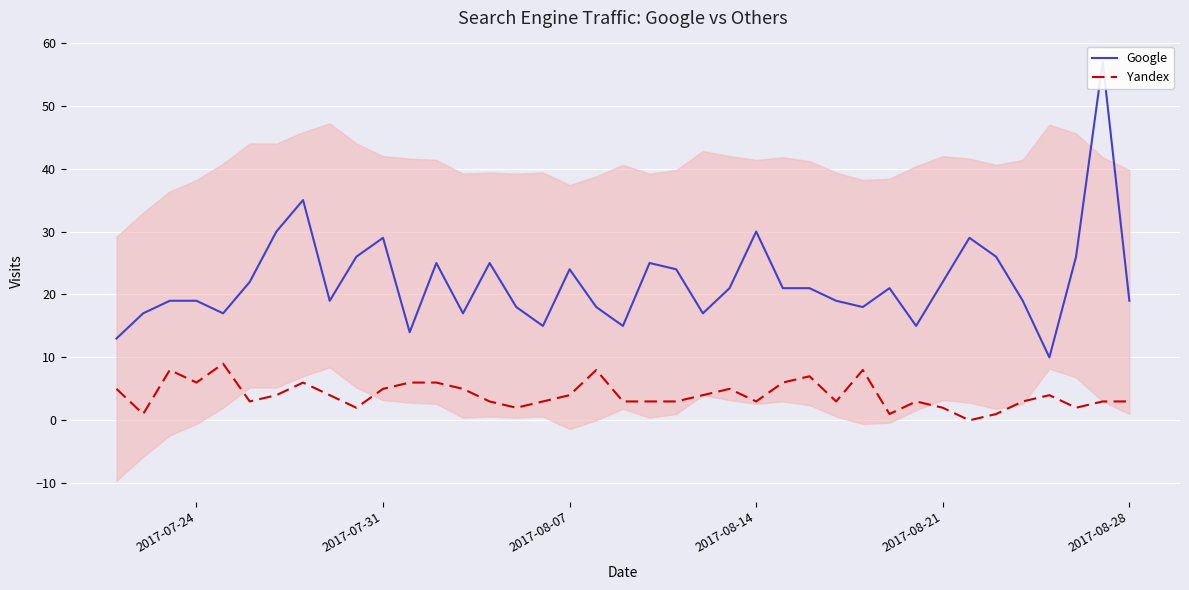

True or false: Google and Yandex intersect in this chart.

False